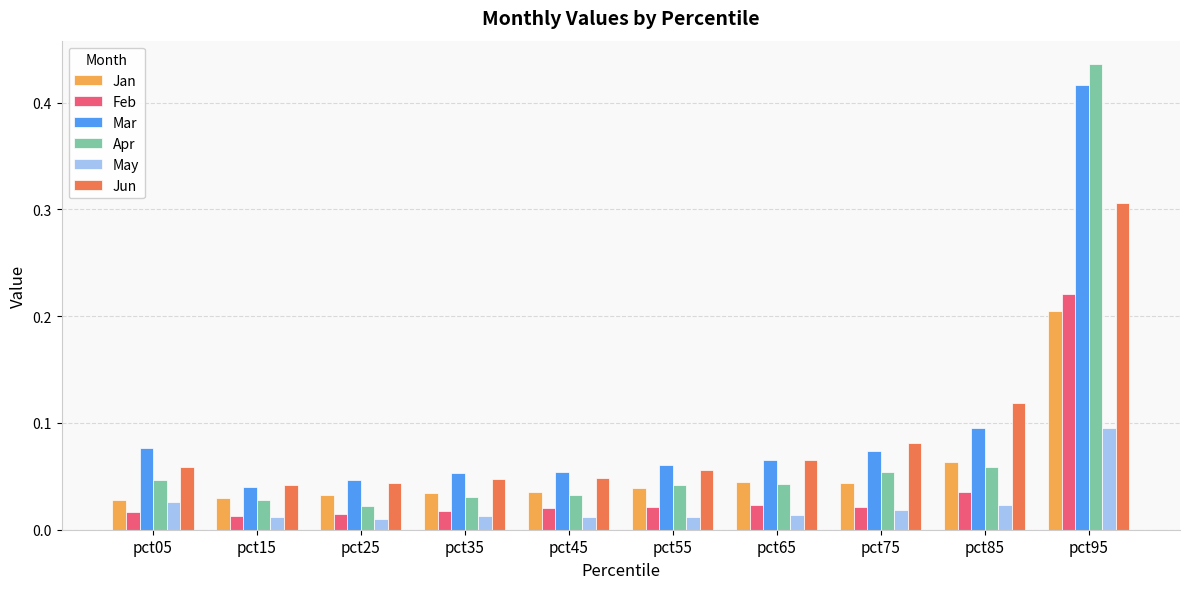

The value of Mar at pct65 is 0.0. True or false?

False